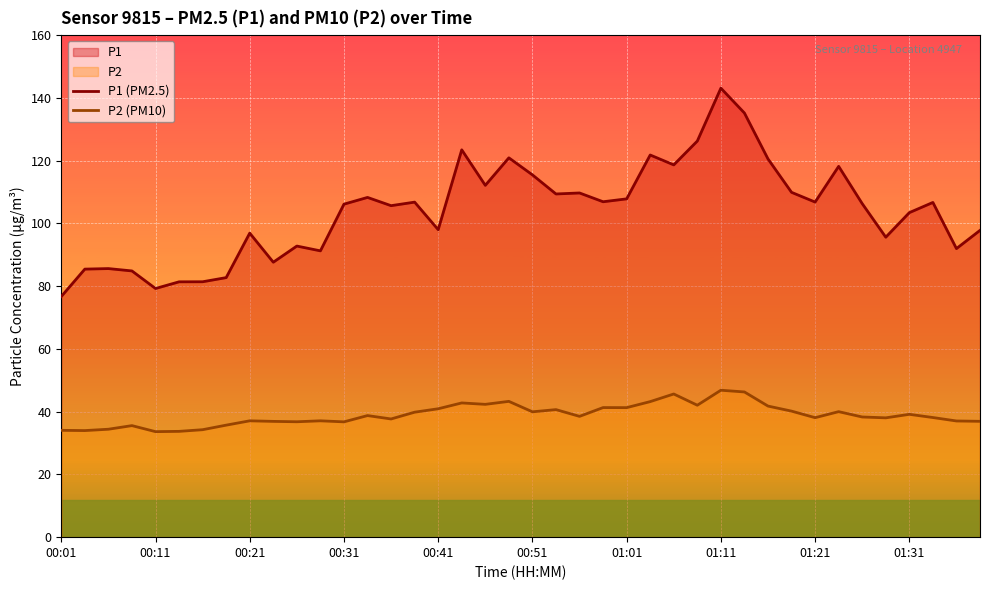

At 00:31, list the series in order from smallest to largest.

P2 (PM10), P1 (PM2.5)